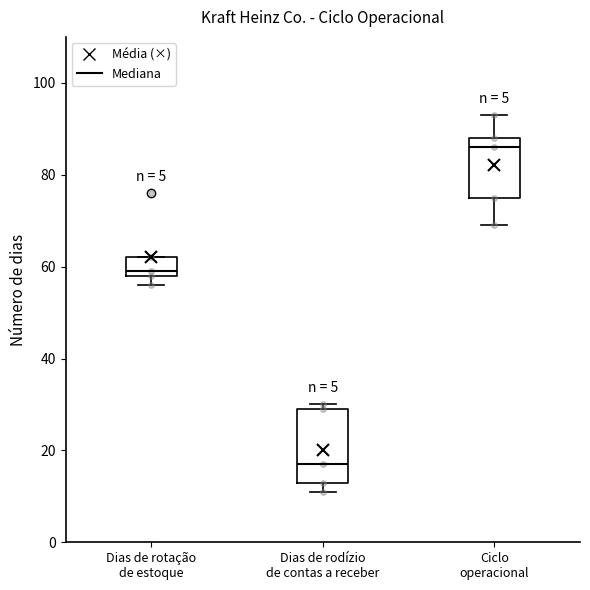

Which box is the tallest, from its lower edge to its upper edge?

Dias de rodízio de contas a receber